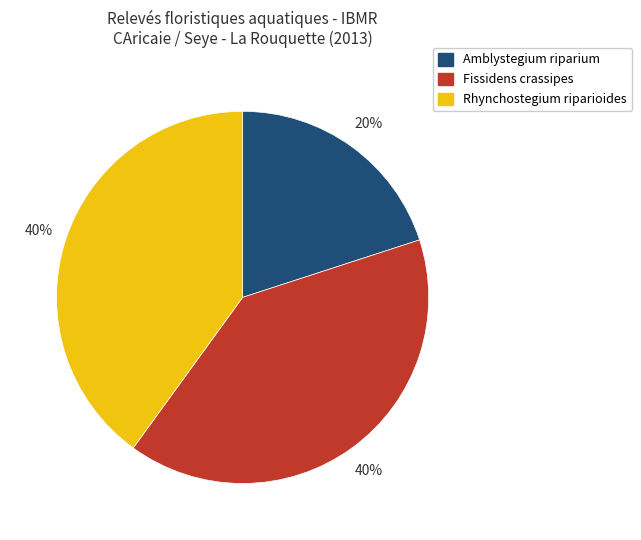

To the nearest percent, what portion does Amblystegium riparium represent?

20%